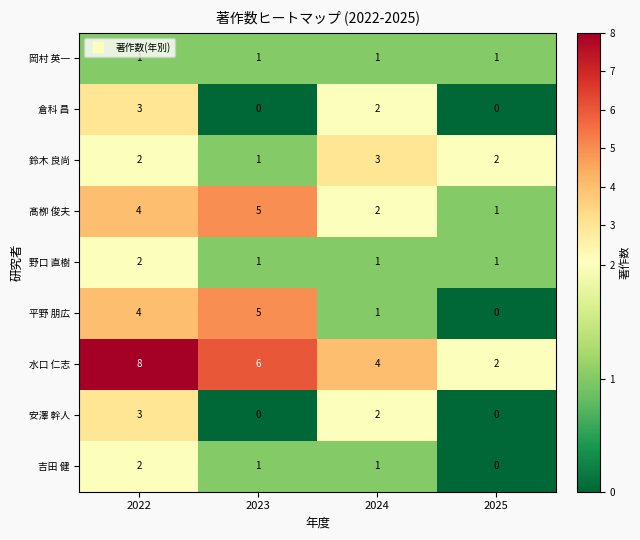

At which label does 水口 仁志 first exceed 6?

2022